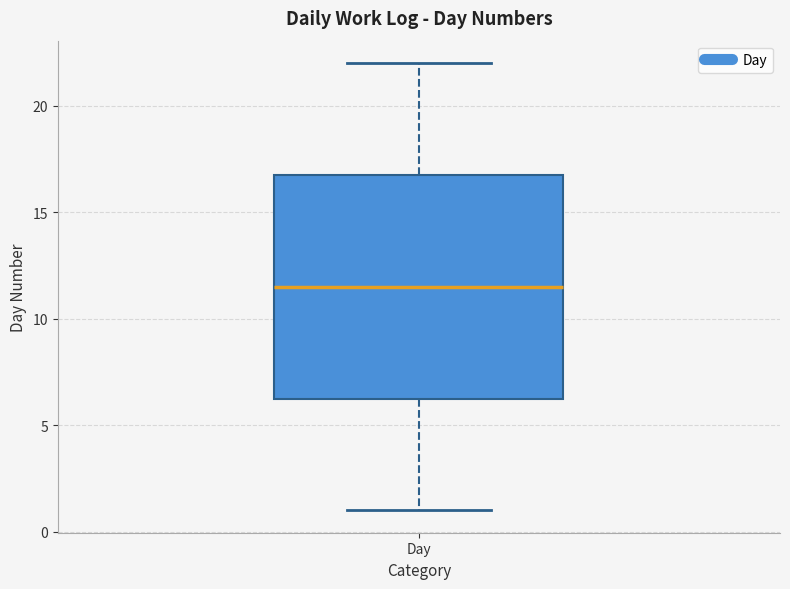

Read this box plot against the y-axis: the position of the median line, the range covered by the box, and the ends of both whiskers. The values are not printed on the chart, so give them approximately, as read against the axis.

median 11.5, box 6.5 to 17.0, whiskers 1.0 to 22.0